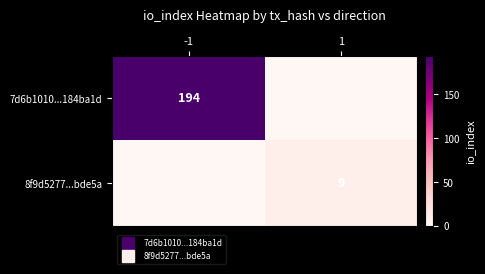

At how many categories does at least one series exceed 54?

1